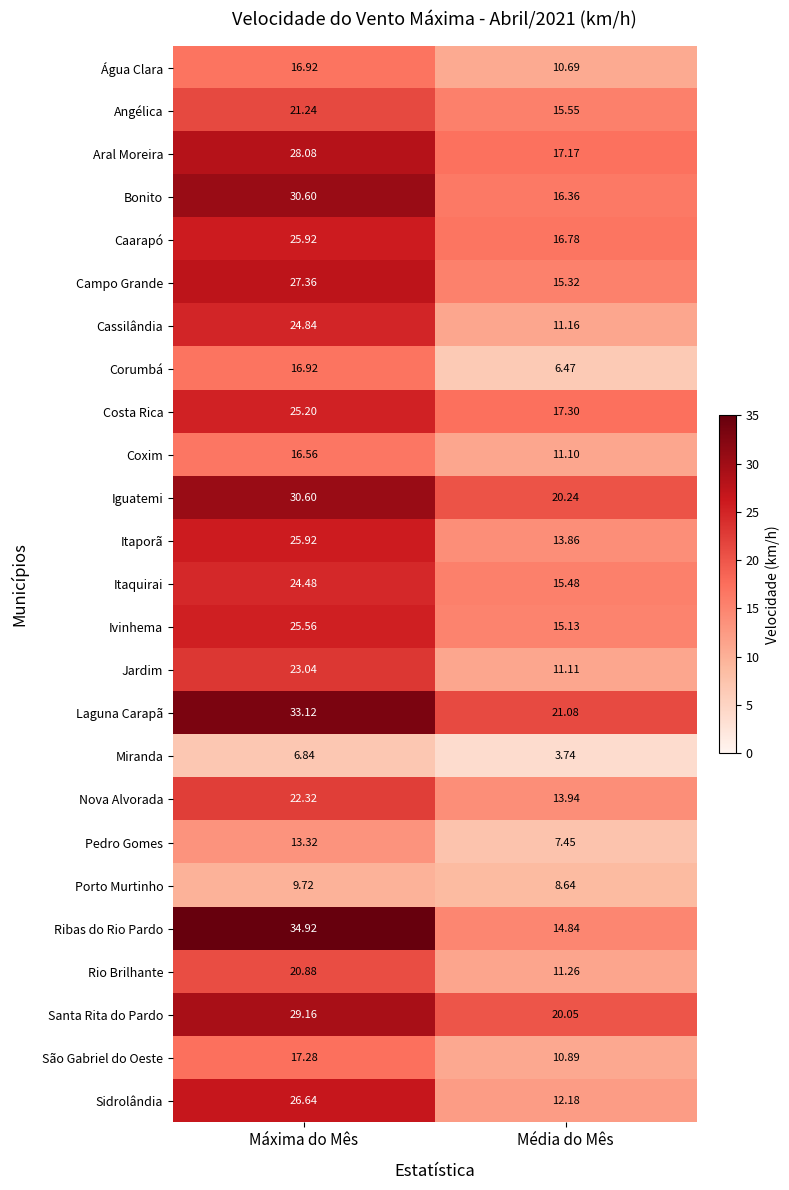

At which label does Laguna Carapã reach its minimum?

Média do Mês